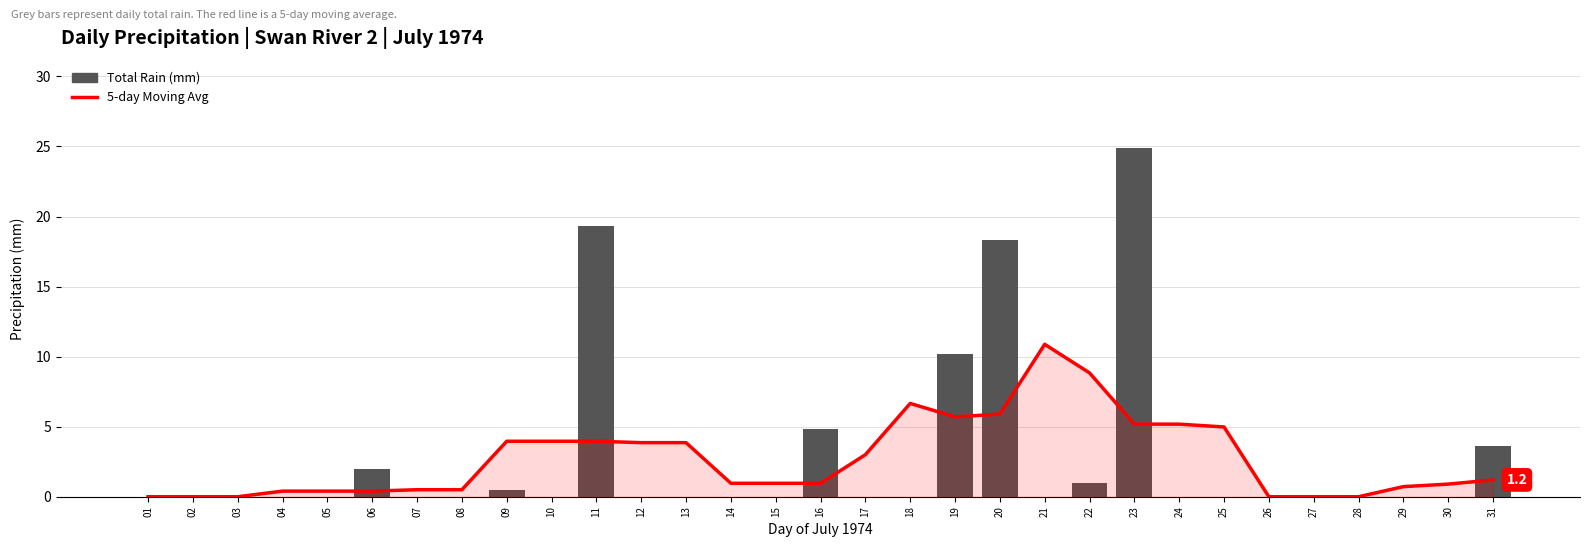

Which has a higher value, 23 or 30?

23